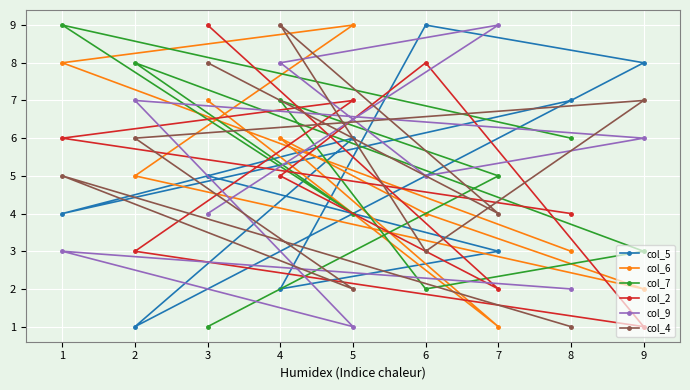

Where is col_7 nearest to the value 5?

7